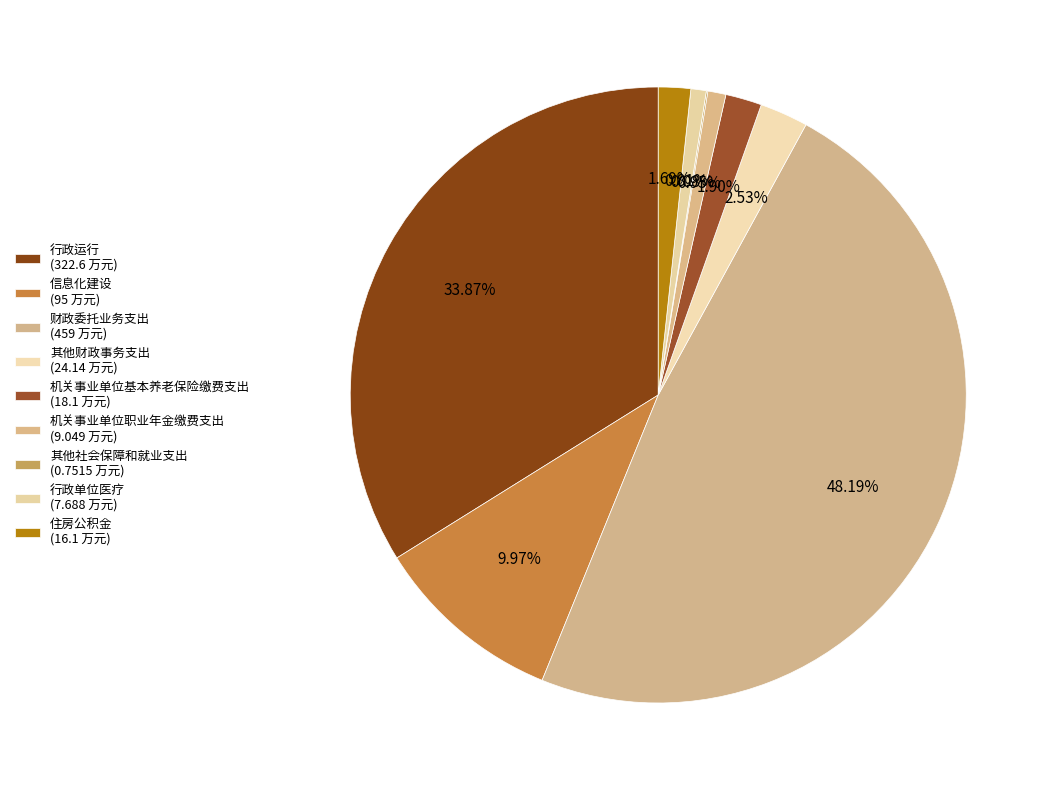

What is the smallest slice in the pie chart?

其他社会保障和就业支出